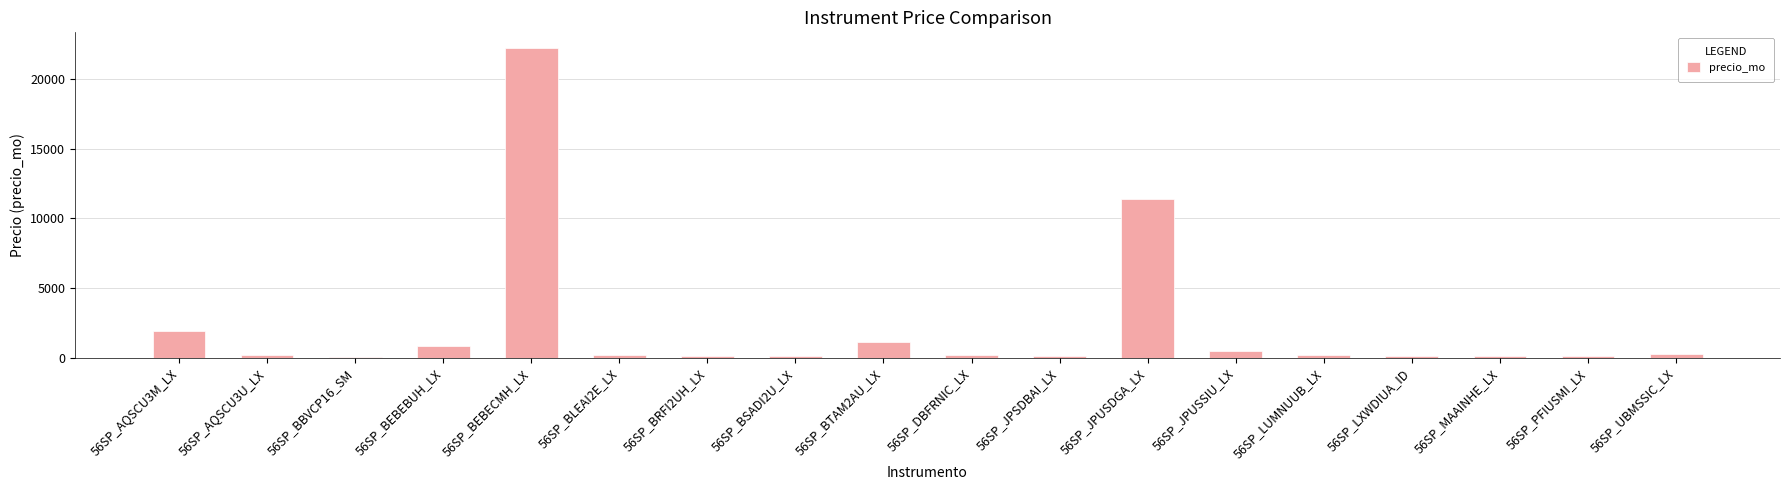

Which has a higher value, 56SP_LUMNUUB_LX or 56SP_BEBEBUH_LX?

56SP_BEBEBUH_LX